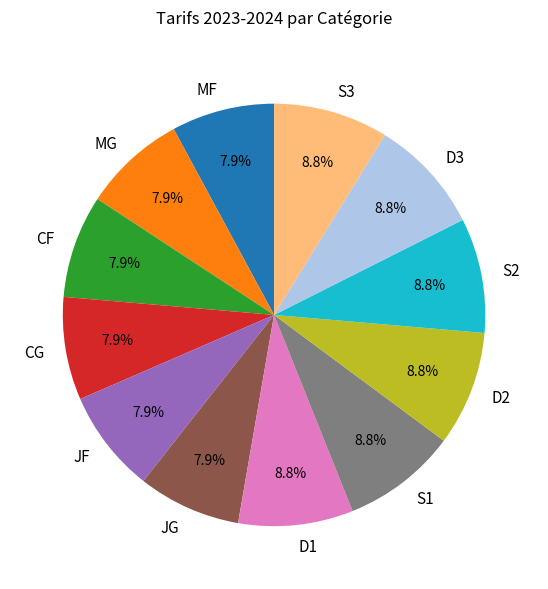

To the nearest percent, what percentage of the pie is S3?

9%